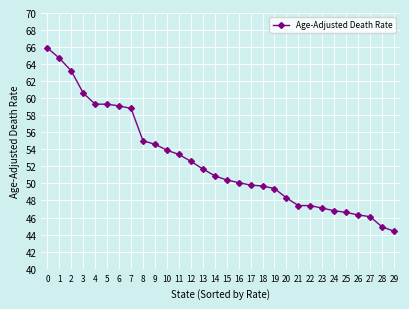

What is the difference between the second highest and minimum values?

20.3